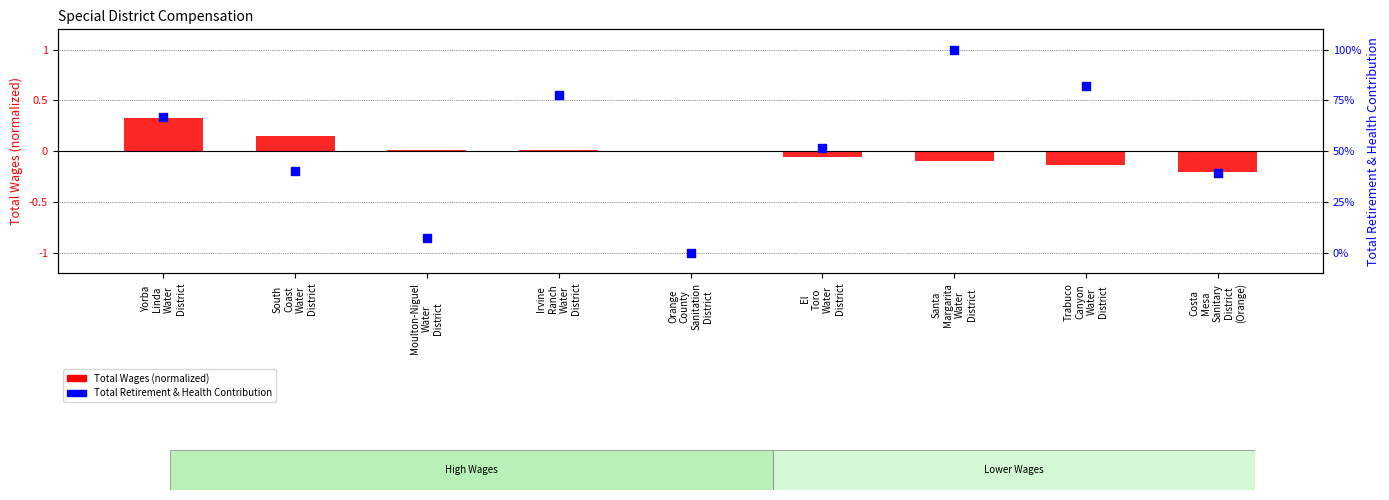

What are all the series names shown in the legend?

Total Wages (normalized), Total Retirement & Health Contribution